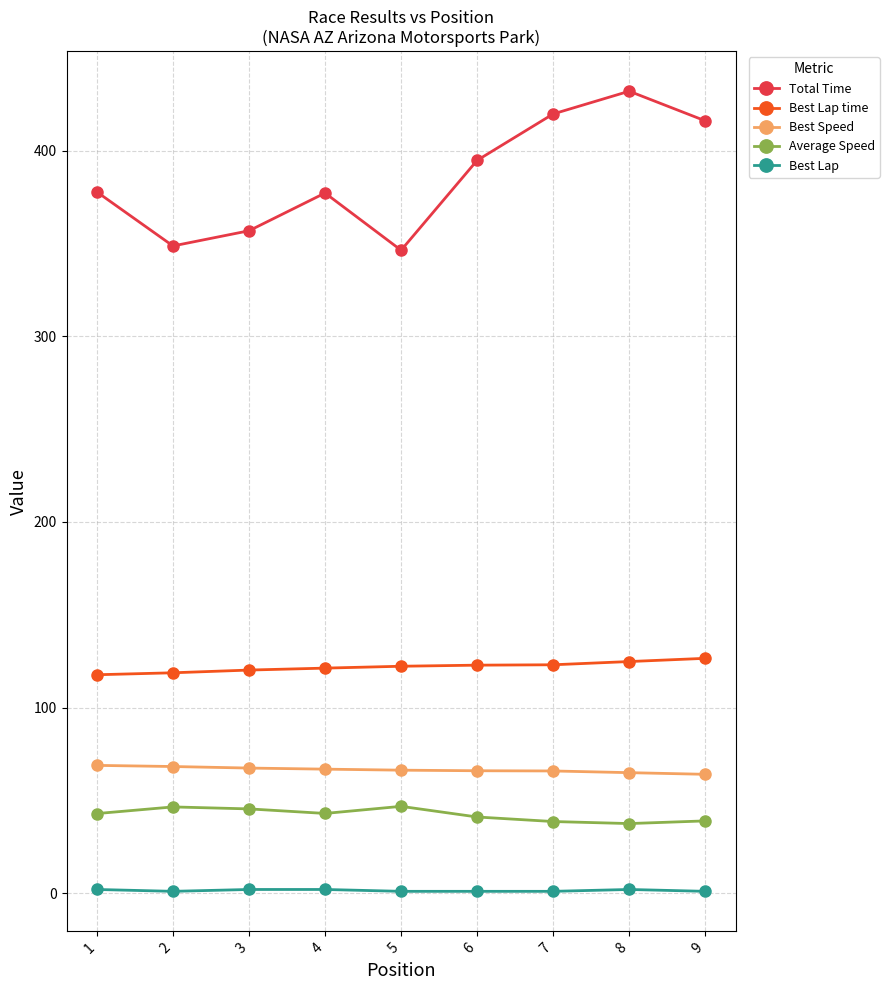

Where is the first local maximum for Total Time?

4